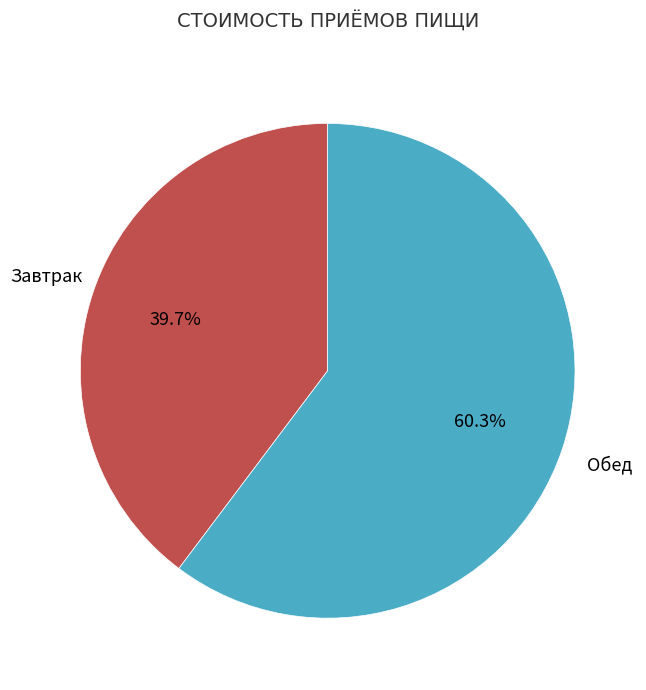

To the nearest percent, what is the difference between the largest and smallest slice percentages?

21%